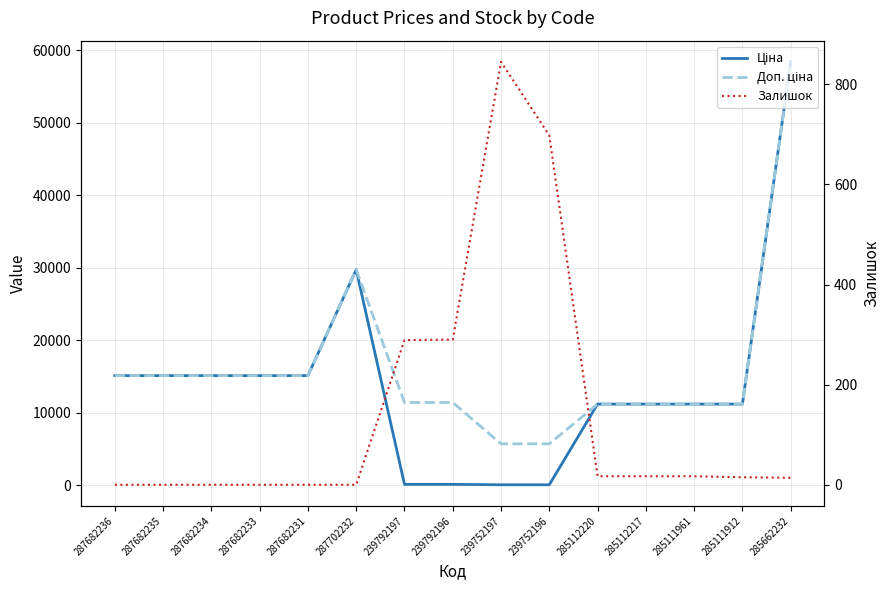

What is the approximate value of Доп. ціна at 285112217?

11188.2